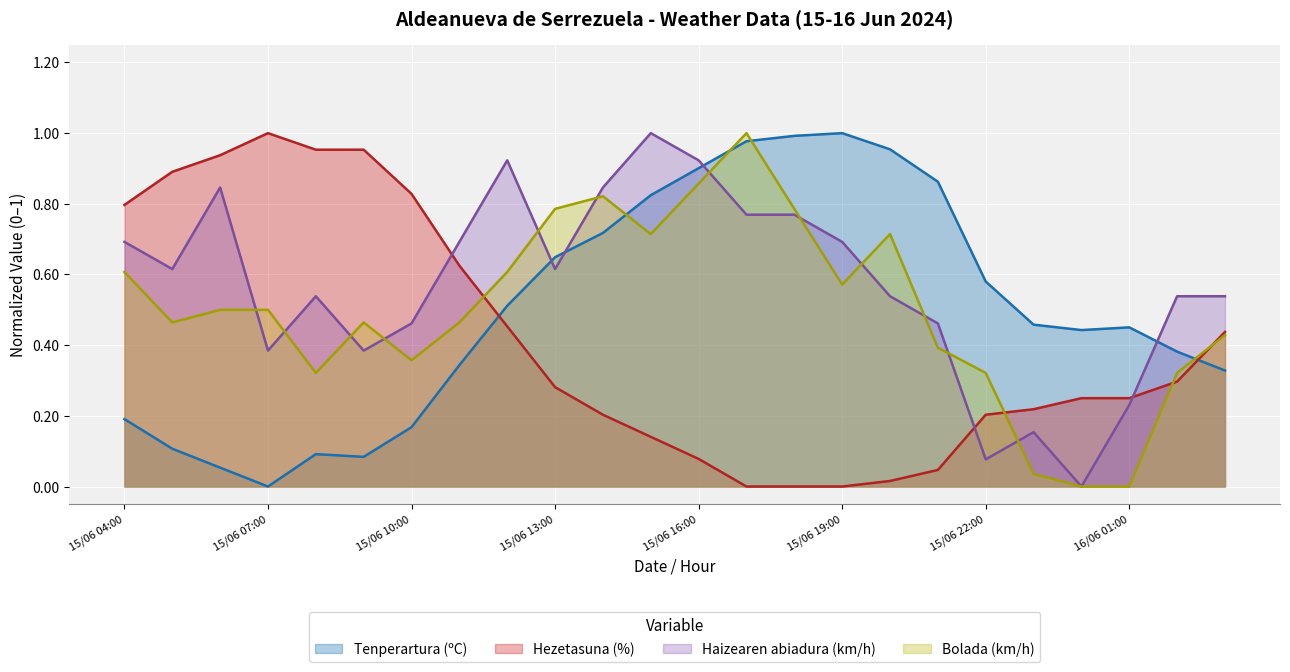

Reading left to right, what are all the values shown in this chart?

Tenperartura (ºC): 15/06 04:00=0.2	15/06 05:00=0.1	15/06 06:00=0.1	15/06 07:00=0.0	15/06 08:00=0.1	15/06 09:00=0.1	15/06 10:00=0.2	15/06 11:00=0.3	15/06 12:00=0.5	15/06 13:00=0.6	15/06 14:00=0.7	15/06 15:00=0.8	15/06 16:00=0.9	15/06 17:00=1.0	15/06 18:00=1.0	15/06 19:00=1.0	15/06 20:00=1.0	15/06 21:00=0.9	15/06 22:00=0.6	15/06 23:00=0.5	16/06 00:00=0.4	16/06 01:00=0.5	16/06 02:00=0.4	16/06 03:00=0.3
Hezetasuna (%): 15/06 04:00=0.8	15/06 05:00=0.9	15/06 06:00=0.9	15/06 07:00=1.0	15/06 08:00=1.0	15/06 09:00=1.0	15/06 10:00=0.8	15/06 11:00=0.6	15/06 12:00=0.5	15/06 13:00=0.3	15/06 14:00=0.2	15/06 15:00=0.1	15/06 16:00=0.1	15/06 17:00=0.0	15/06 18:00=0.0	15/06 19:00=0.0	15/06 20:00=0.0	15/06 21:00=0.0	15/06 22:00=0.2	15/06 23:00=0.2	16/06 00:00=0.2	16/06 01:00=0.2	16/06 02:00=0.3	16/06 03:00=0.4
Haizearen abiadura (km/h): 15/06 04:00=0.7	15/06 05:00=0.6	15/06 06:00=0.8	15/06 07:00=0.4	15/06 08:00=0.5	15/06 09:00=0.4	15/06 10:00=0.5	15/06 11:00=0.7	15/06 12:00=0.9	15/06 13:00=0.6	15/06 14:00=0.8	15/06 15:00=1.0	15/06 16:00=0.9	15/06 17:00=0.8	15/06 18:00=0.8	15/06 19:00=0.7	15/06 20:00=0.5	15/06 21:00=0.5	15/06 22:00=0.1	15/06 23:00=0.2	16/06 00:00=0.0	16/06 01:00=0.2	16/06 02:00=0.5	16/06 03:00=0.5
Bolada (km/h): 15/06 04:00=0.6	15/06 05:00=0.5	15/06 06:00=0.5	15/06 07:00=0.5	15/06 08:00=0.3	15/06 09:00=0.5	15/06 10:00=0.4	15/06 11:00=0.5	15/06 12:00=0.6	15/06 13:00=0.8	15/06 14:00=0.8	15/06 15:00=0.7	15/06 16:00=0.9	15/06 17:00=1.0	15/06 18:00=0.8	15/06 19:00=0.6	15/06 20:00=0.7	15/06 21:00=0.4	15/06 22:00=0.3	15/06 23:00=0.0	16/06 00:00=0.0	16/06 01:00=0.0	16/06 02:00=0.3	16/06 03:00=0.4